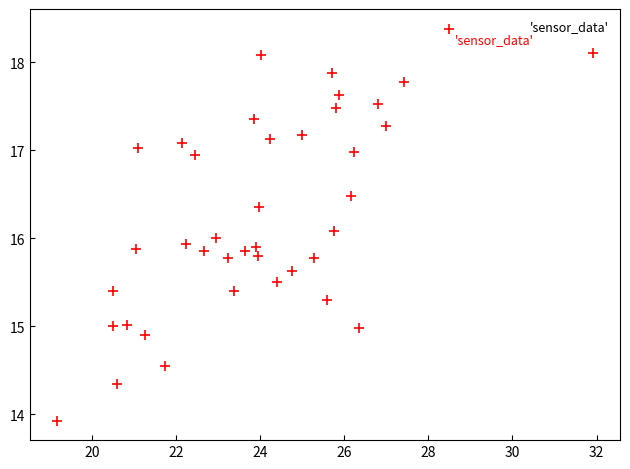

What is the range of X values (max minus min)?

12.8